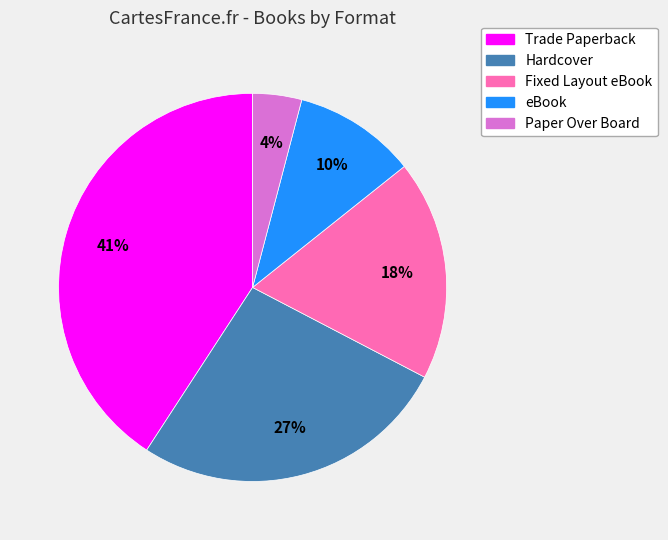

Is the sum of Hardcover and eBook greater than half?

No